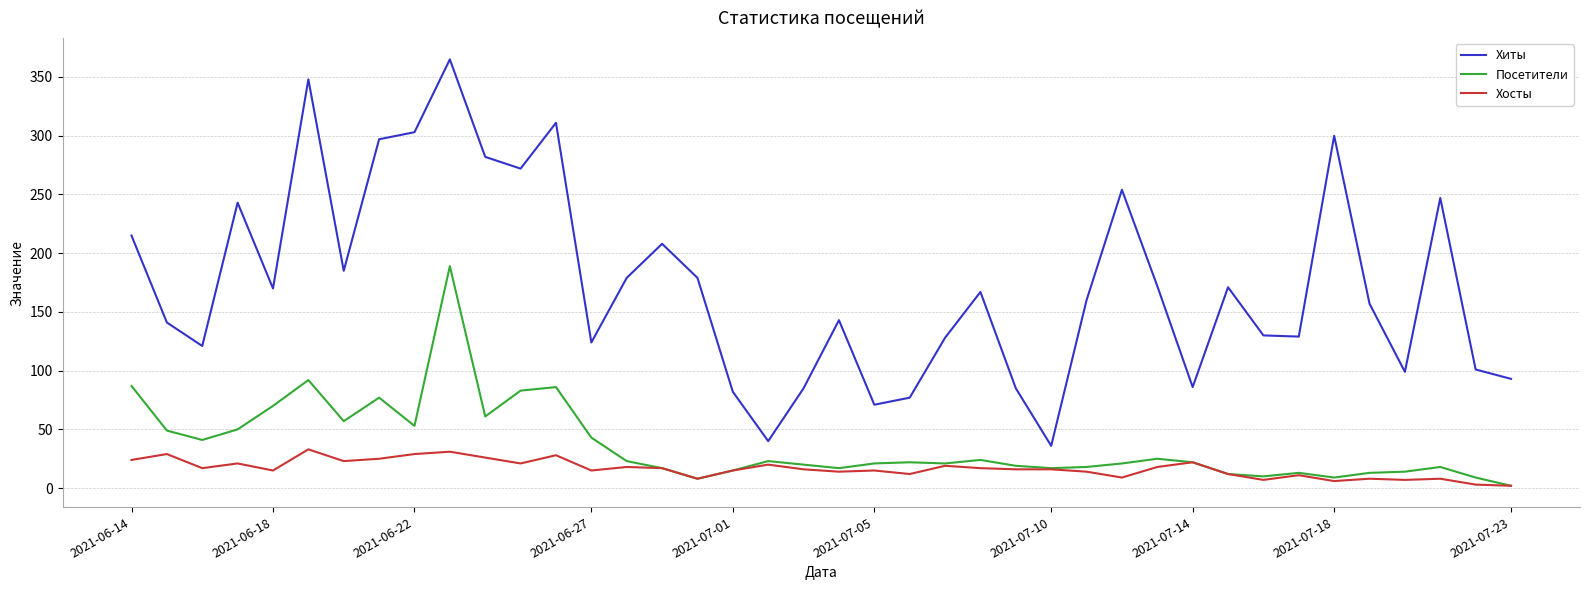

Which series has the largest range (max minus min)?

Хиты